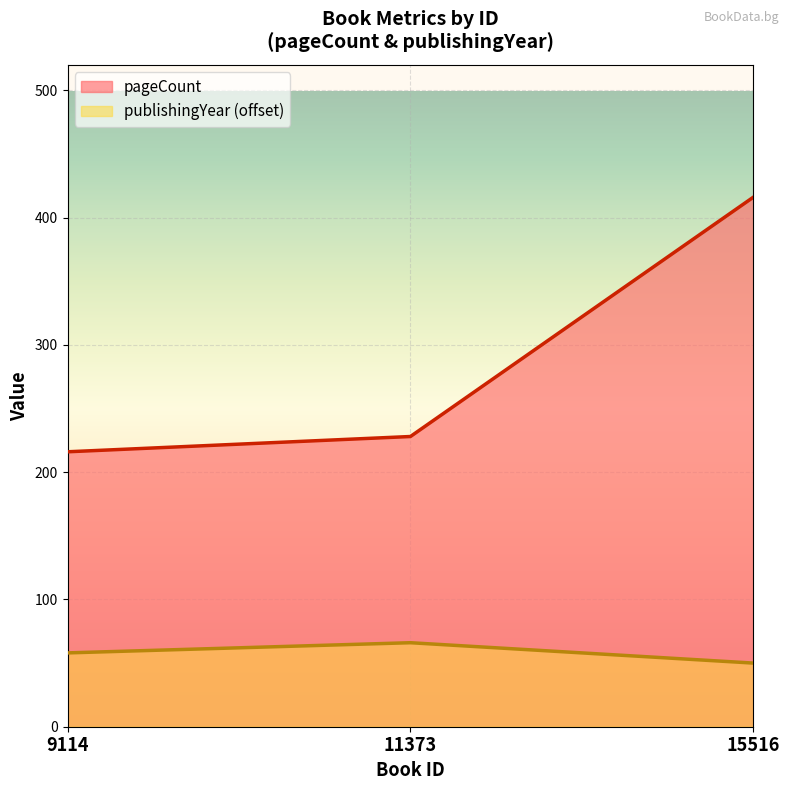

Count the publishingYear values in the range 50 to 66.

3